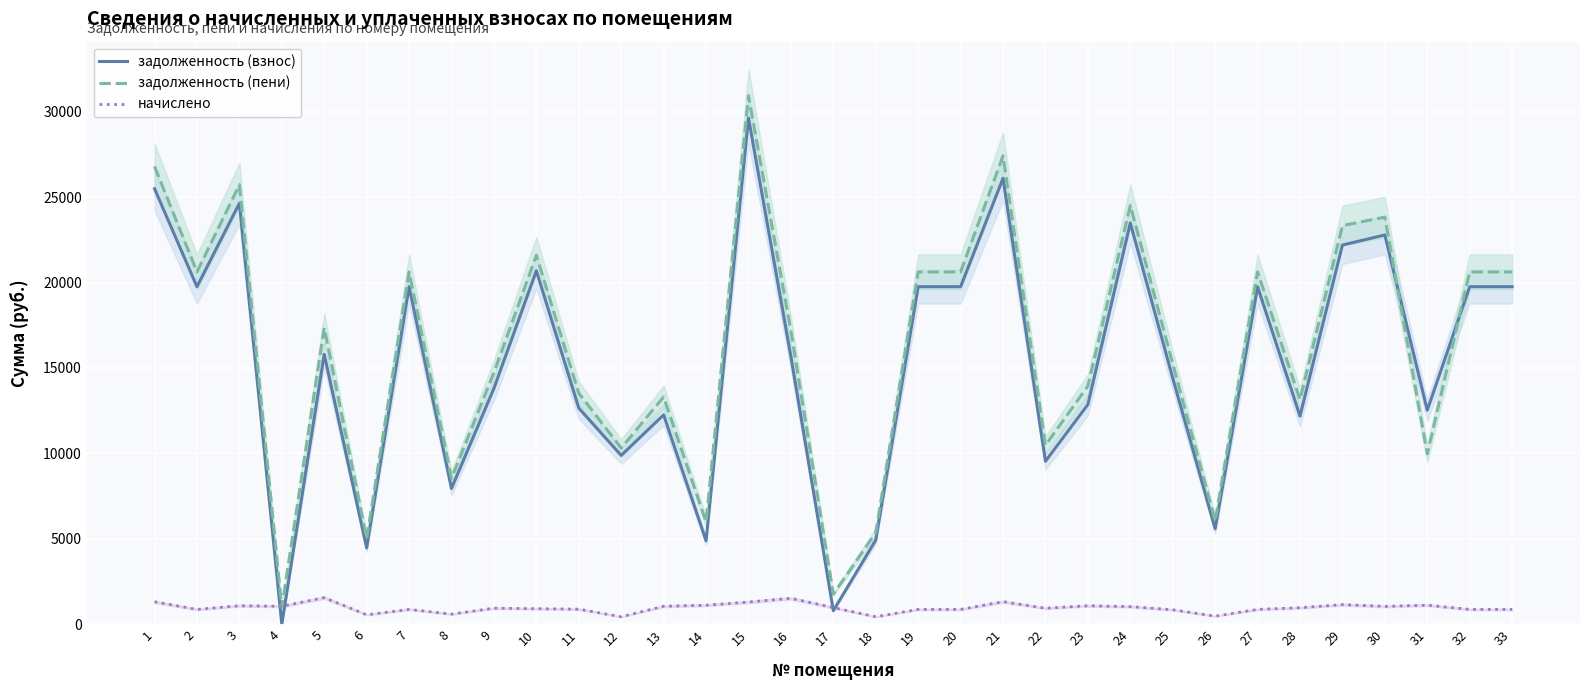

What is the sum of the задолженность (пени) values at 4 and 13?

14277.6